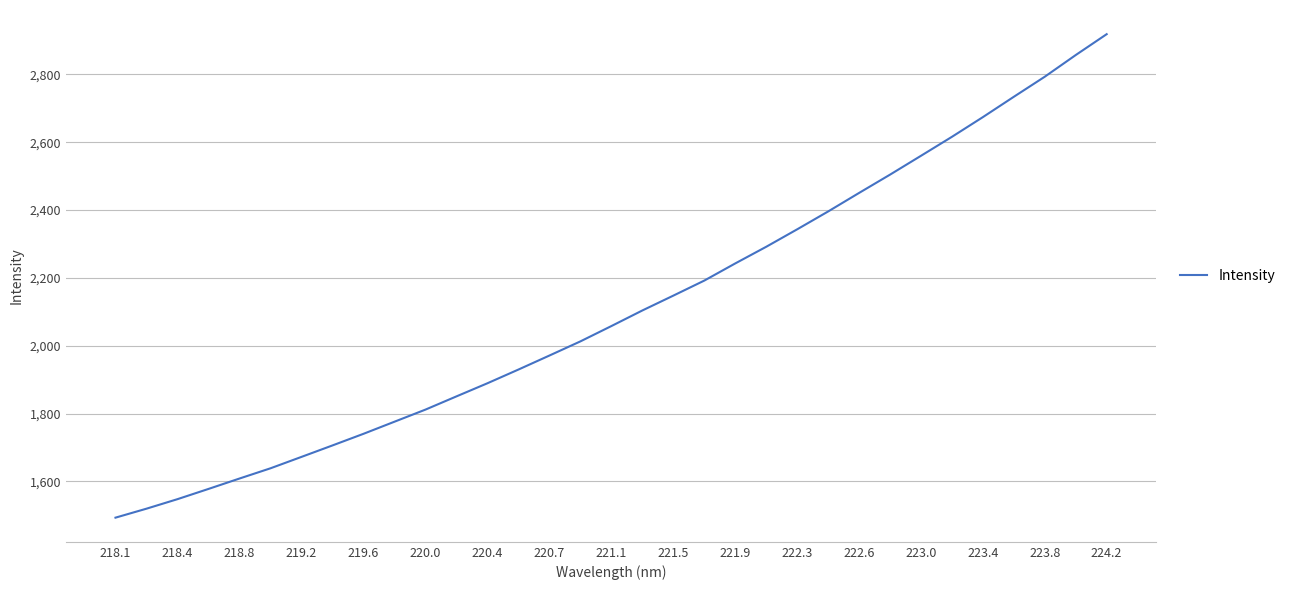

Reading left to right, extract all data points from this chart.

1493.3	1519.8	1547.9	1578.0	1608.7	1638.9	1672.5	1706.3	1740.5	1776.2	1811.8	1850.8	1889.5	1929.9	1971.2	2012.9	2058.0	2104.0	2147.7	2192.0	2242.7	2291.7	2343.2	2395.8	2450.4	2504.3	2559.9	2615.8	2673.9	2733.8	2792.9	2856.7	2918.2